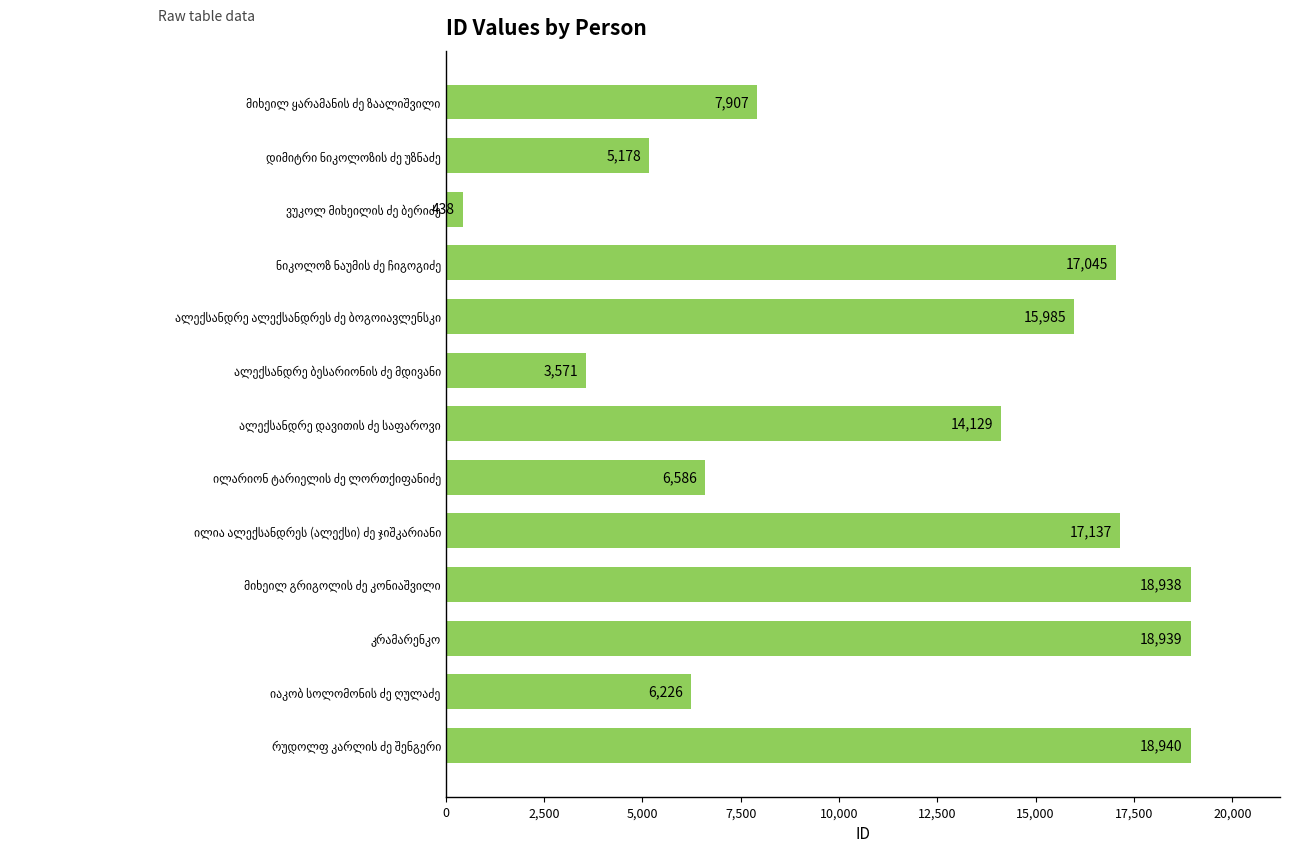

Reading top to bottom, list all the values displayed in this chart.

7907	5178	438	17045	15985	3571	14129	6586	17137	18938	18939	6226	18940